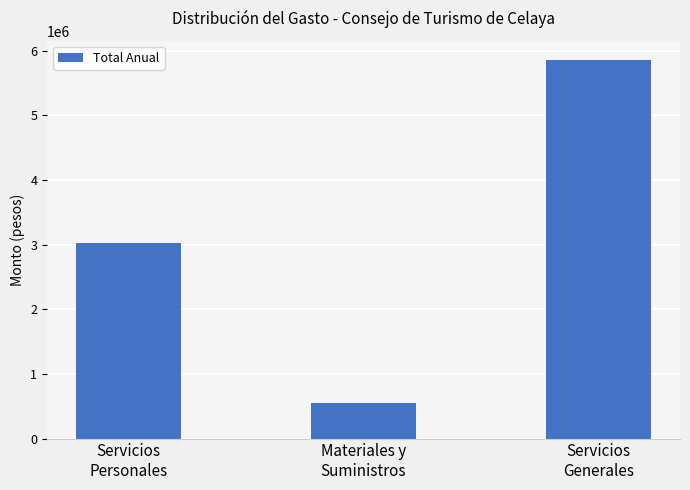

At which category does the chart reach its minimum across all series?

Materiales y
Suministros